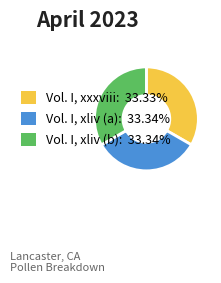

Is there a majority slice in this chart?

No